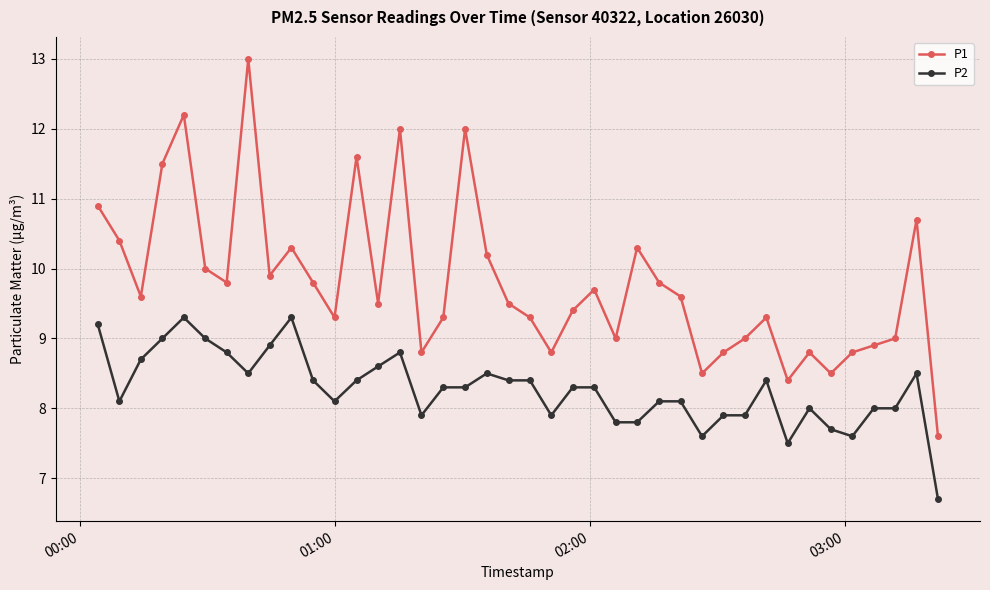

In P1, how many points are lower than both neighbors (excluding endpoints)?

11